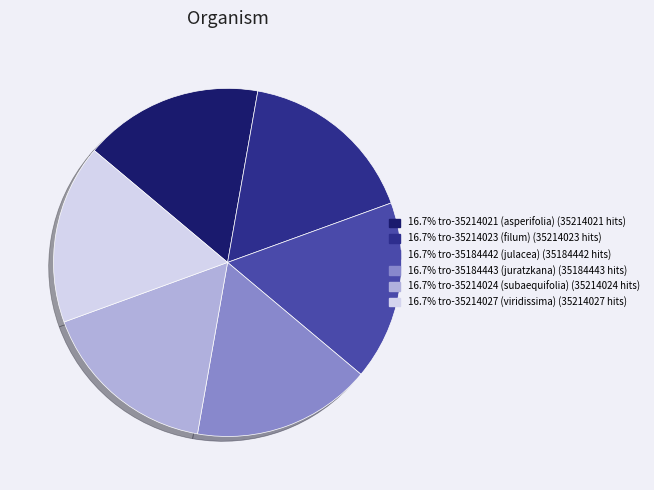

Does any single category account for the majority?

No